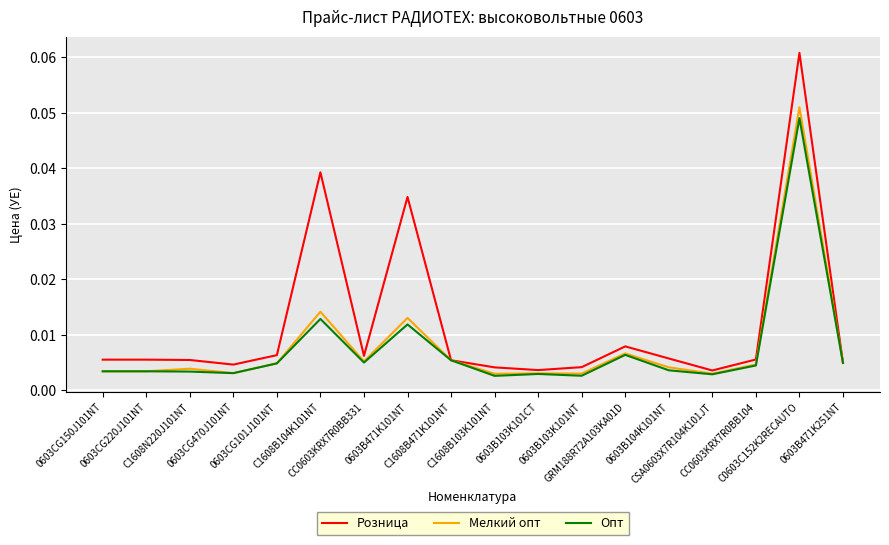

List the series in order of their peak value, highest first.

Розница, Мелкий опт, Опт